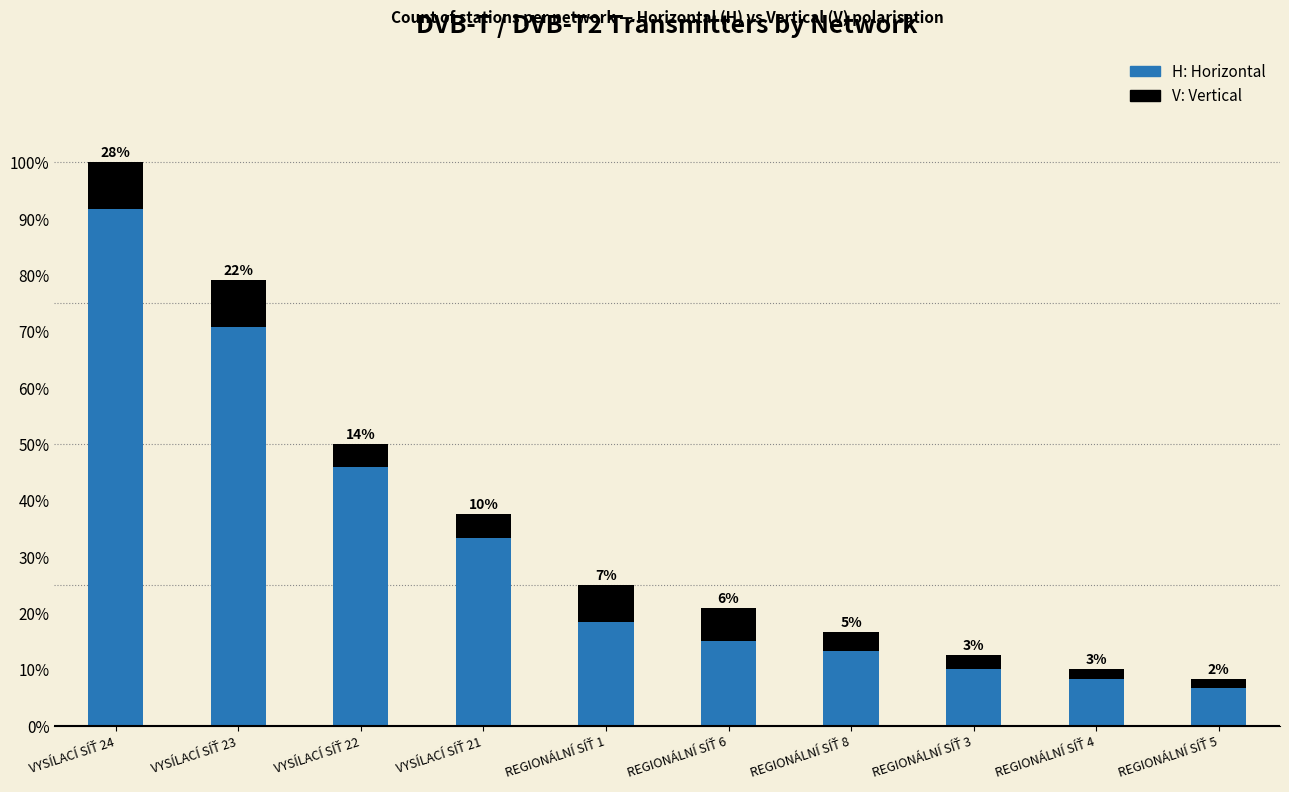

Is it true that V (Vertical) equals 2 at REGIONÁLNÍ SÍŤ 4?

True